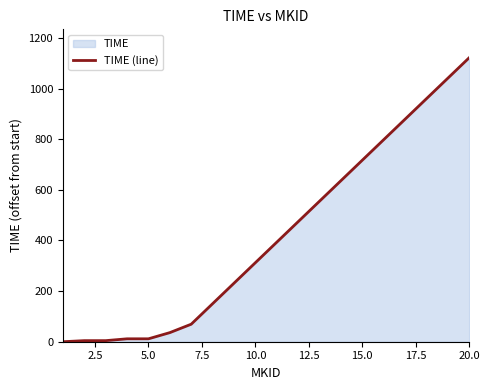

The value at 15.0 is 717.1. True or false?

True